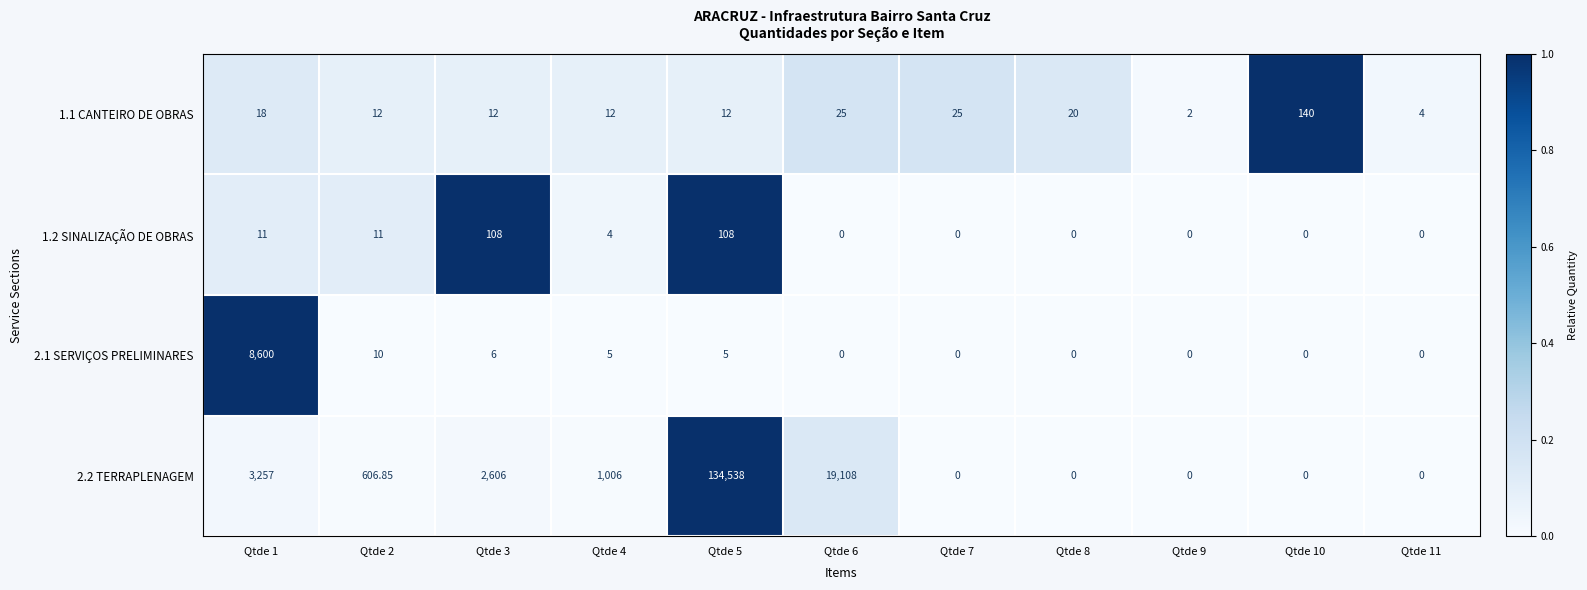

Is the value of 1.2 SINALIZAÇÃO DE OBRAS at Qtde 10 greater than the value of 1.1 CANTEIRO DE OBRAS at Qtde 3?

No